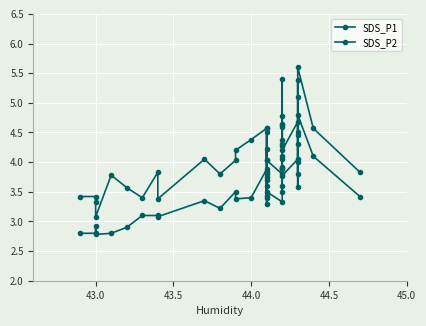

Reading left to right, transcribe all the data shown in this chart.

SDS_P1: 3.4	3.4	3.3	3.1	3.8	3.6	3.4	3.8	3.4	4.0	3.8	4.0	4.2	4.4	4.6	4.6	4.0	4.5	3.8	4.2	3.8	4.0	3.8	4.8	4.3	4.7	4.4	4.6	4.3	4.6	5.4	4.2	4.7	4.5	5.4	5.1	4.0	5.6	4.6	3.8
SDS_P2: 2.8	2.8	2.9	2.8	2.8	2.9	3.1	3.1	3.1	3.4	3.2	3.5	3.4	3.4	3.9	3.4	3.6	3.7	3.3	3.8	3.4	3.5	3.3	3.6	3.9	4.0	3.9	4.1	3.5	3.9	3.9	3.8	4.0	3.8	4.3	4.5	3.6	4.8	4.1	3.4